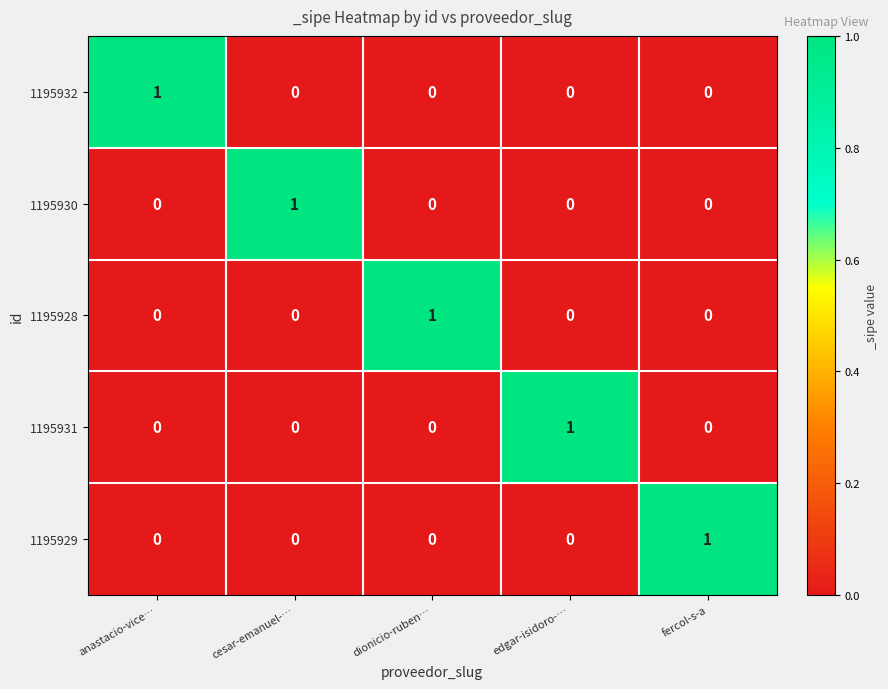

Reading right to left, list all the values displayed in this chart.

1195932: fercol-s-a=0	edgar-isidoro-…=0	dionicio-ruben…=0	cesar-emanuel-…=0	anastacio-vice…=1
1195930: fercol-s-a=0	edgar-isidoro-…=0	dionicio-ruben…=0	cesar-emanuel-…=1	anastacio-vice…=0
1195928: fercol-s-a=0	edgar-isidoro-…=0	dionicio-ruben…=1	cesar-emanuel-…=0	anastacio-vice…=0
1195931: fercol-s-a=0	edgar-isidoro-…=1	dionicio-ruben…=0	cesar-emanuel-…=0	anastacio-vice…=0
1195929: fercol-s-a=1	edgar-isidoro-…=0	dionicio-ruben…=0	cesar-emanuel-…=0	anastacio-vice…=0